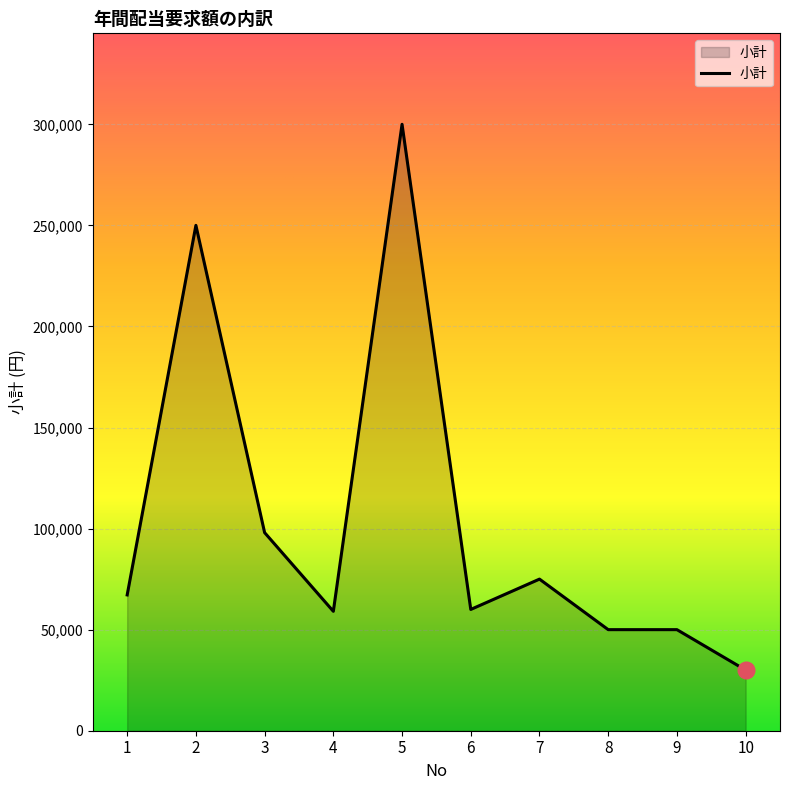

What value does the data have at 9, to the nearest 10?

50000